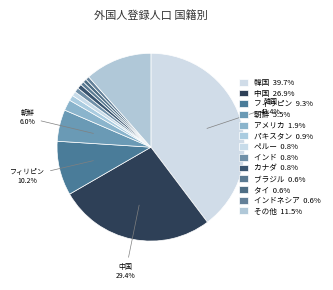

Is インド the majority of the pie?

No